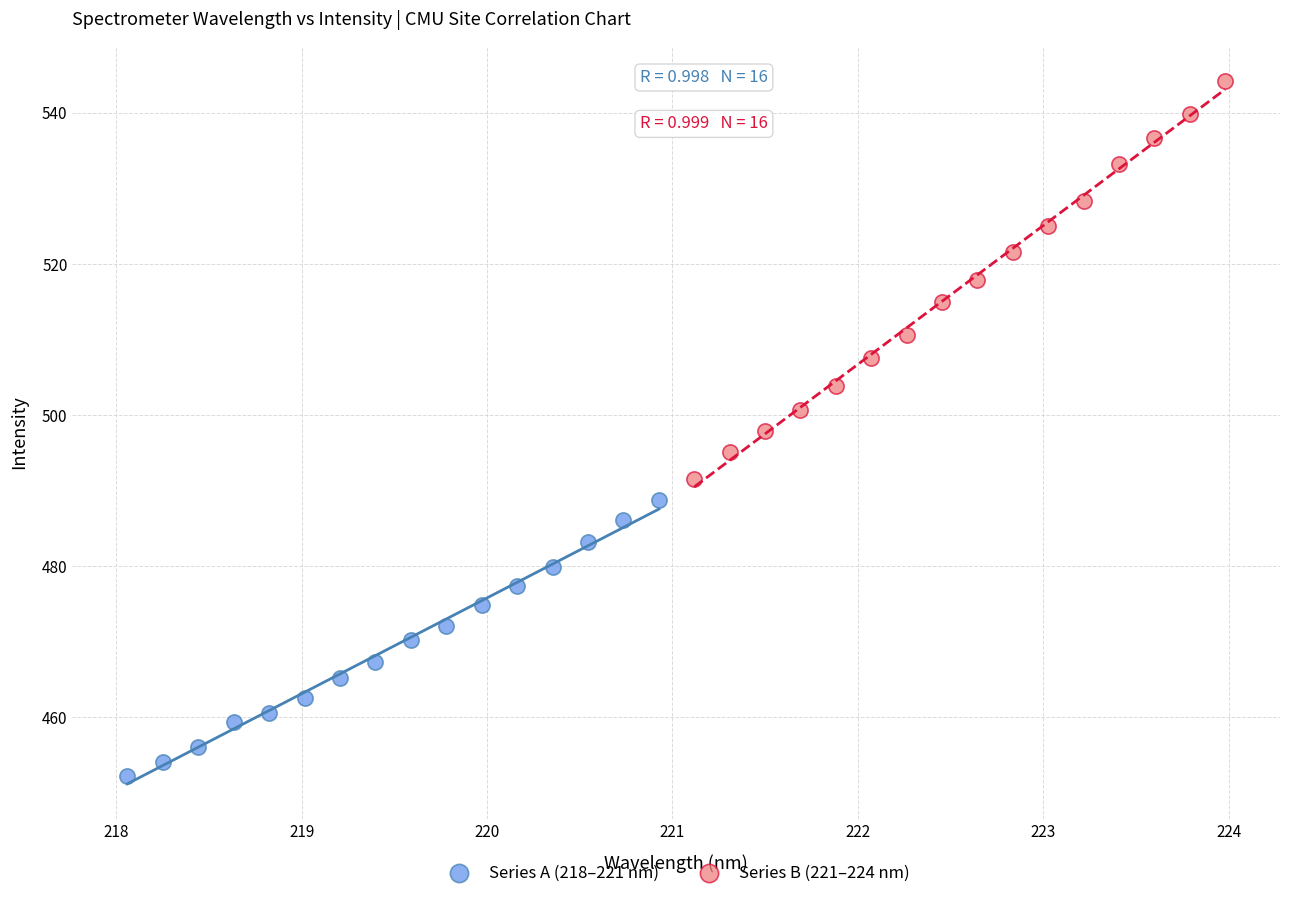

Which series contains the highest Y value?

Series B (221–224 nm)